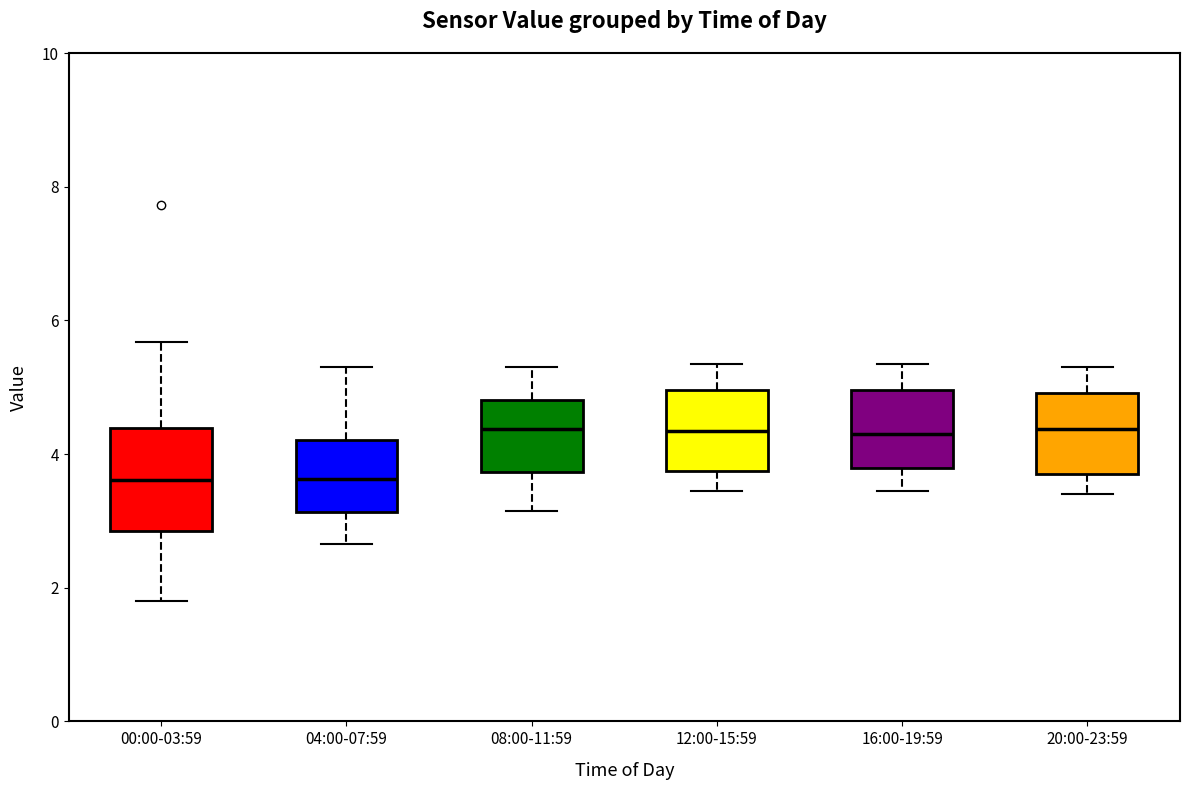

Comparing the boxes themselves (not the whiskers), which one is the tallest?

00:00-03:59